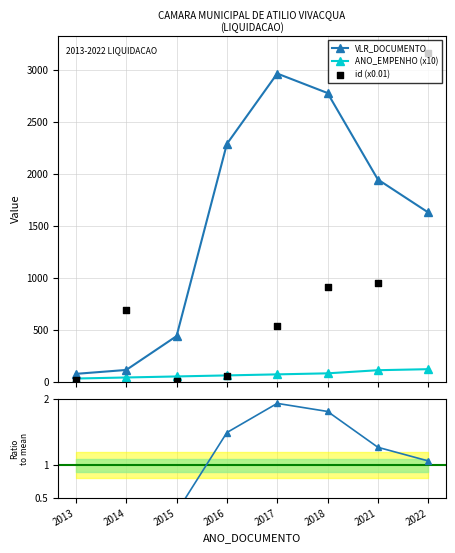

At which category is the sum across all series the highest?

2022